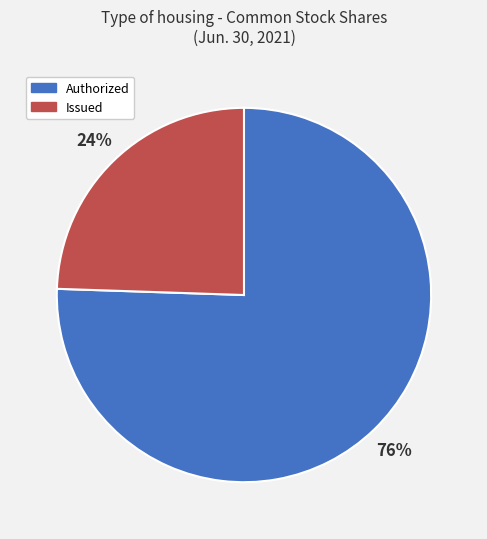

What is the largest slice in the pie chart?

Authorized